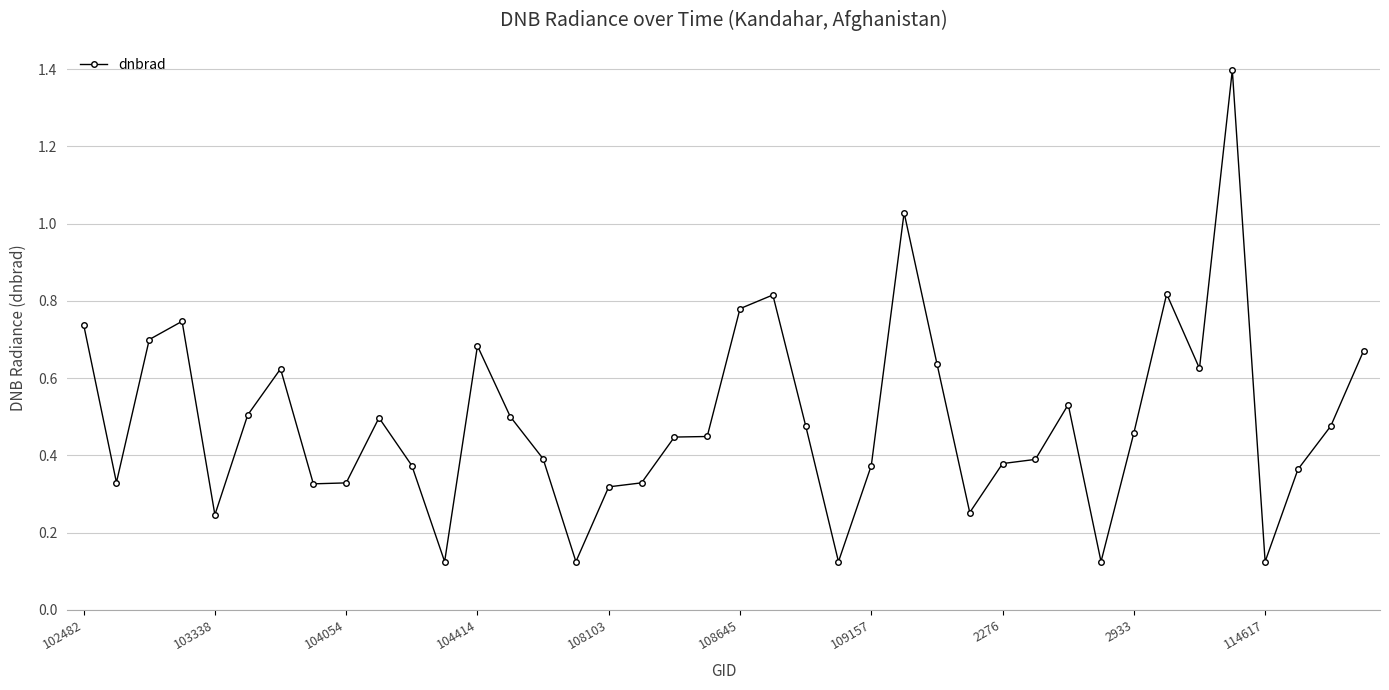

What is the maximum value shown in the chart?

1.4